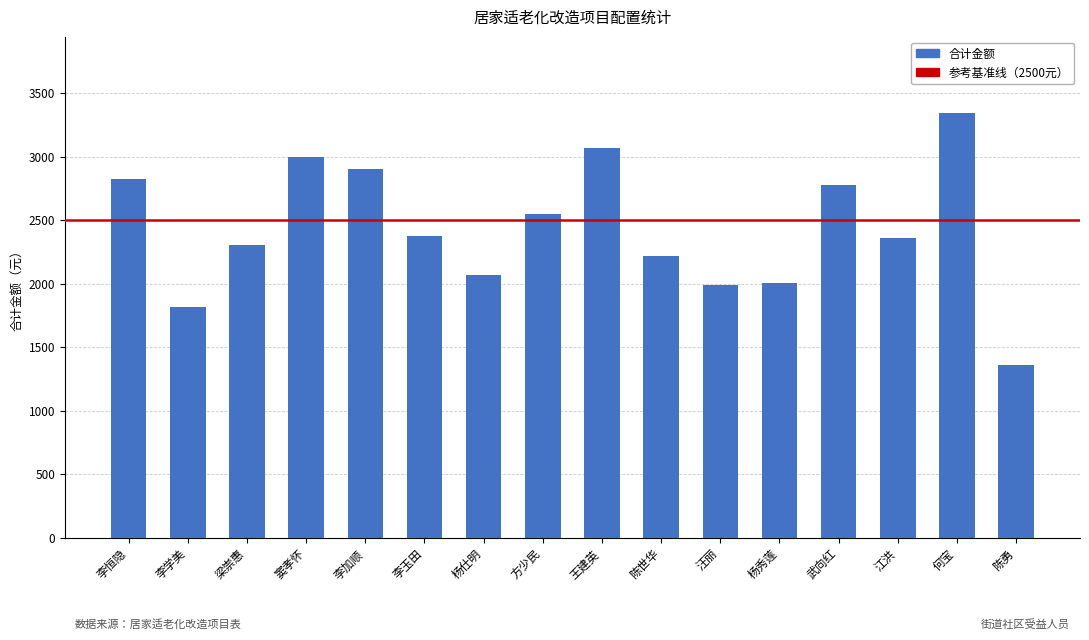

True or false: the data shows 4893 at 王建英.

False